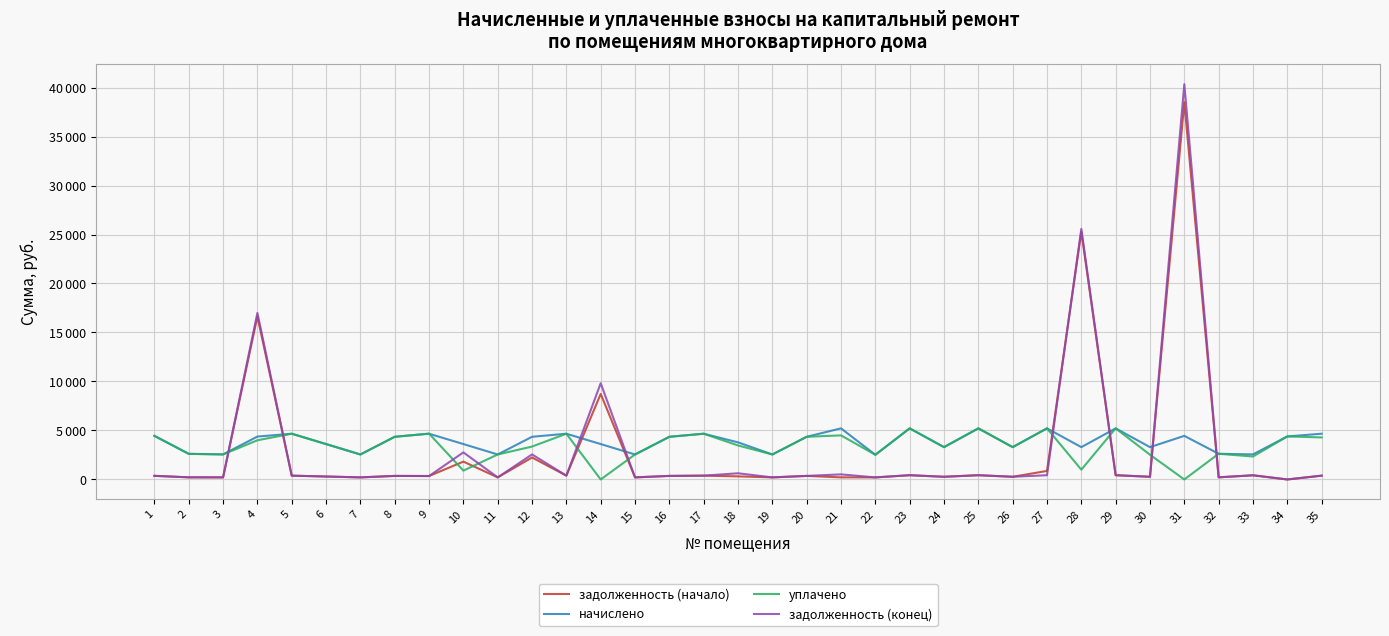

What are all the series names shown in the legend?

задолженность (начало), начислено, уплачено, задолженность (конец)